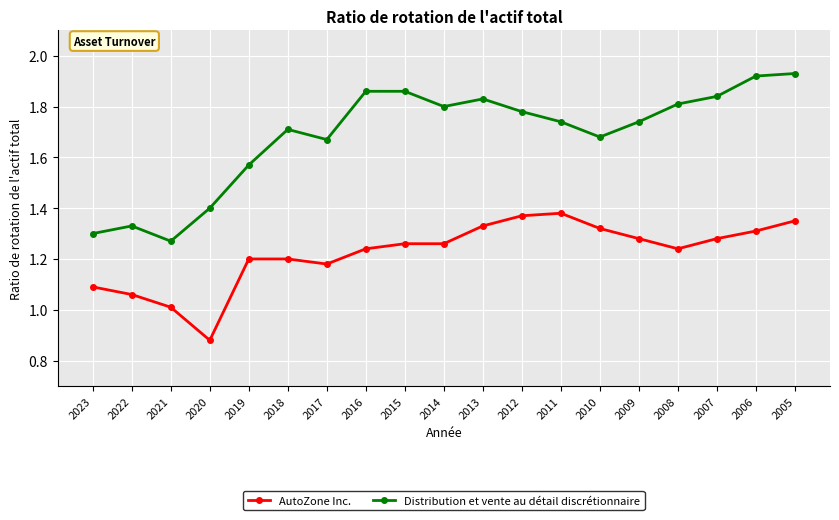

True or false: AutoZone Inc. and Distribution et vente au détail discrétionnaire cross at least once.

False